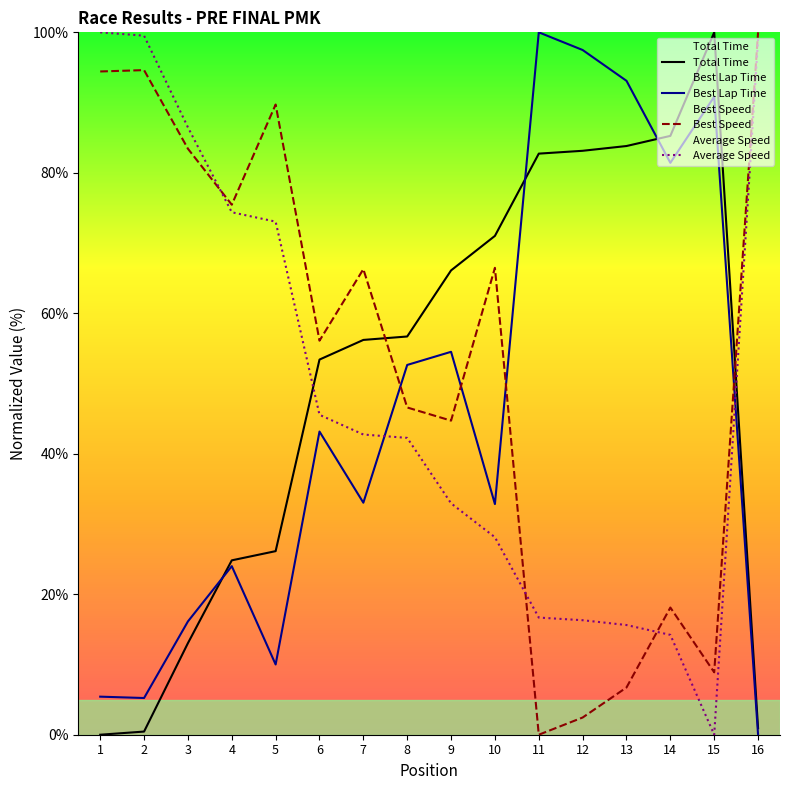

Reading right to left, transcribe all the data shown in this chart.

Total Time: 0.9	100.0	85.3	83.8	83.1	82.7	71.0	66.1	56.7	56.2	53.4	26.1	24.8	13.0	0.4	0.0
Best Lap time: 0.0	90.8	81.4	93.1	97.5	100.0	32.8	54.5	52.6	33.0	43.2	10.0	24.0	16.1	5.2	5.4
Best Speed: 100.0	8.9	18.1	6.7	2.4	0.0	66.5	44.7	46.6	66.3	56.1	89.7	75.5	83.4	94.6	94.4
Average Speed: 99.0	0.0	14.2	15.6	16.3	16.7	28.1	32.9	42.3	42.7	45.5	73.0	74.4	86.5	99.5	100.0